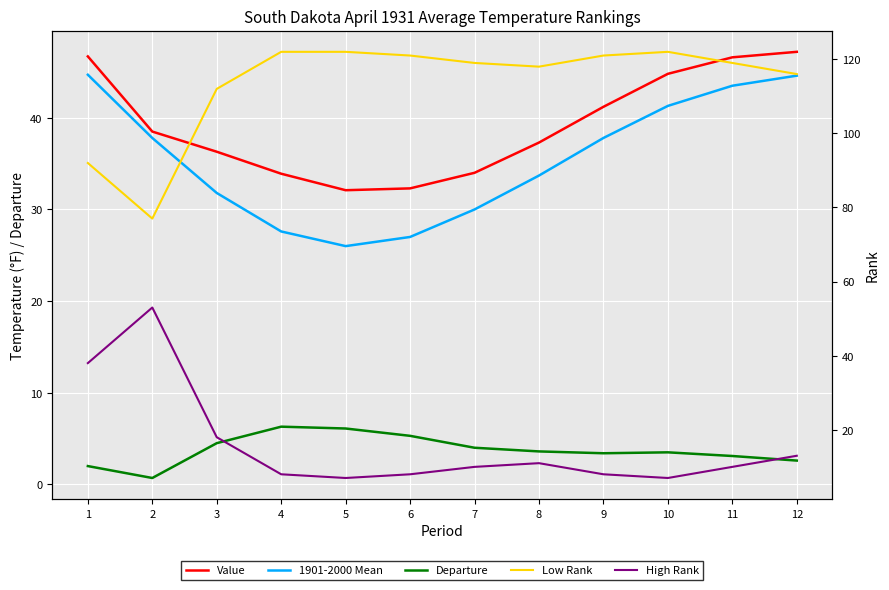

What is the difference between the second highest and minimum values in the Value series?

14.6